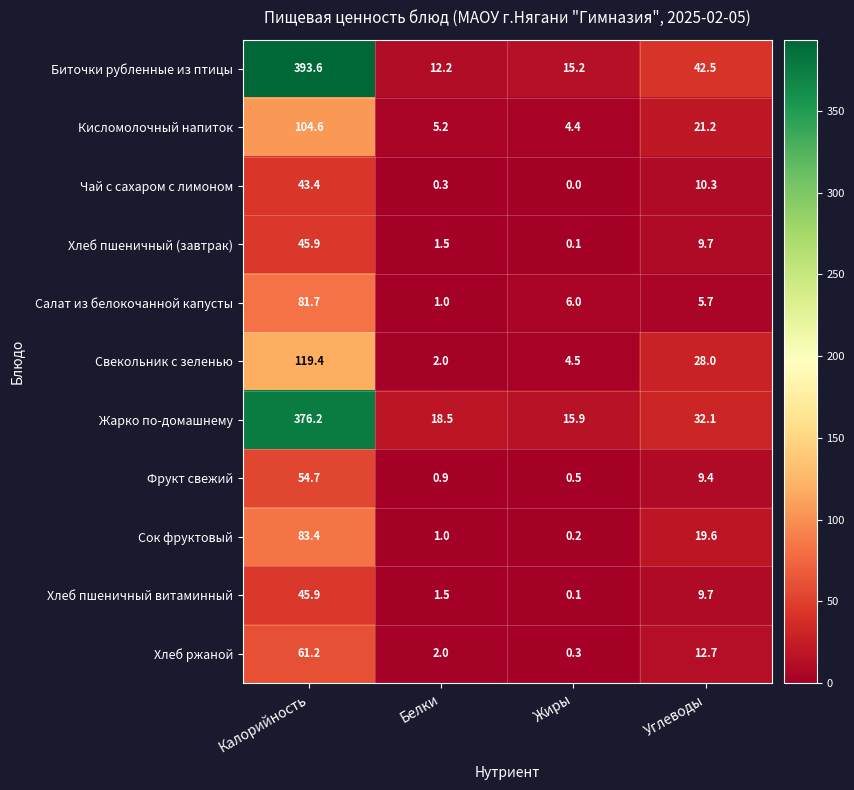

The Салат из белокочанной капусты series shows 42.7 at Калорийность. True or false?

False